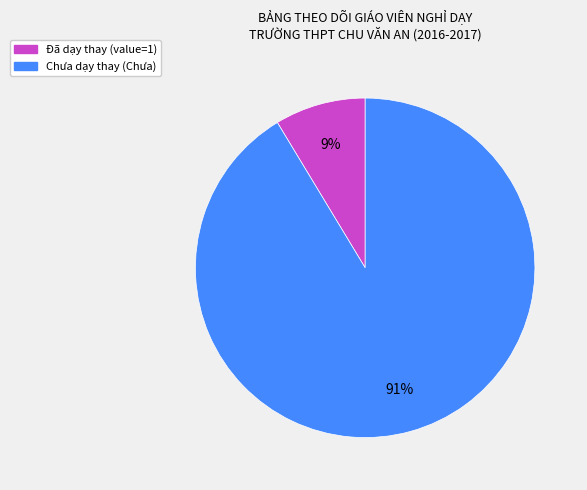

To the nearest percent, what is the average slice percentage?

50%